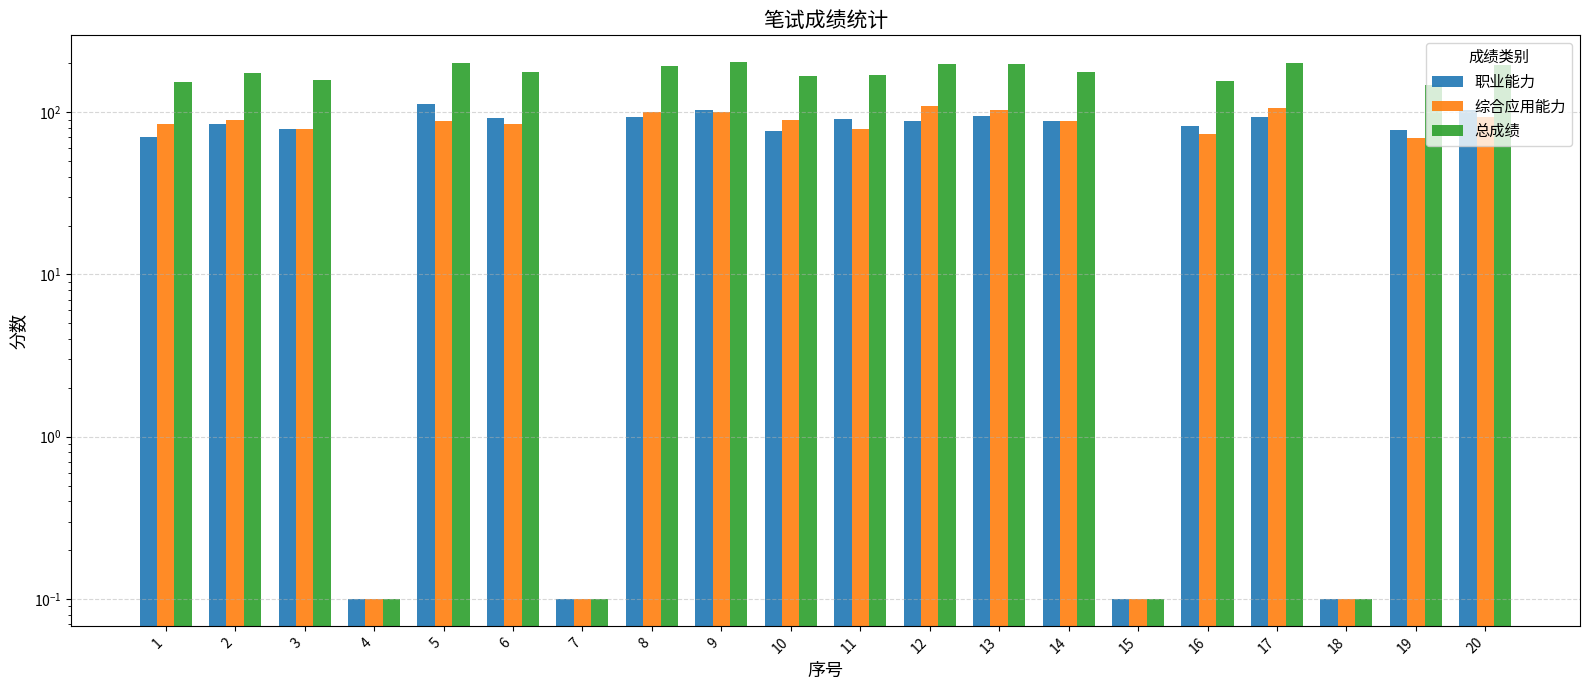

List the labels in order of 职业能力 value, smallest first.

4, 7, 15, 18, 1, 10, 19, 3, 16, 2, 12, 14, 11, 6, 8, 17, 13, 9, 20, 5